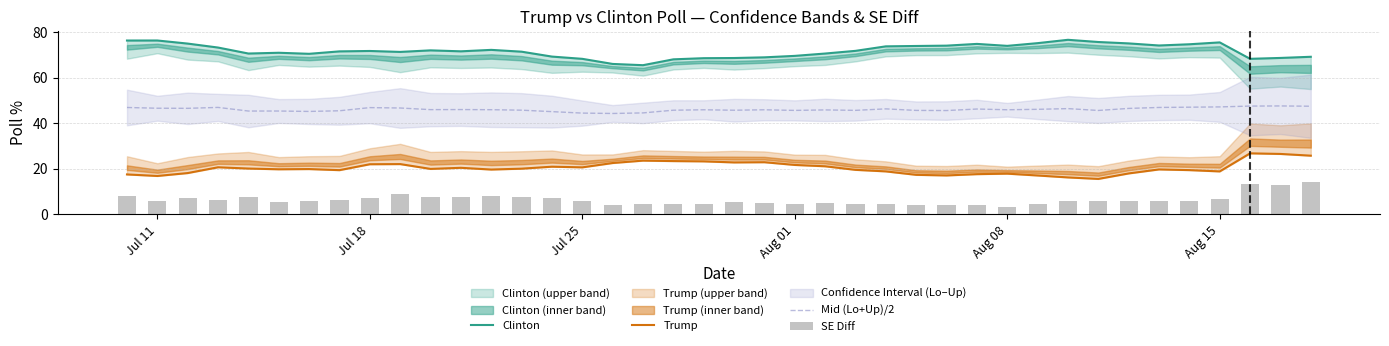

What is the maximum value for Mid (Lo+Up)/2?

47.6